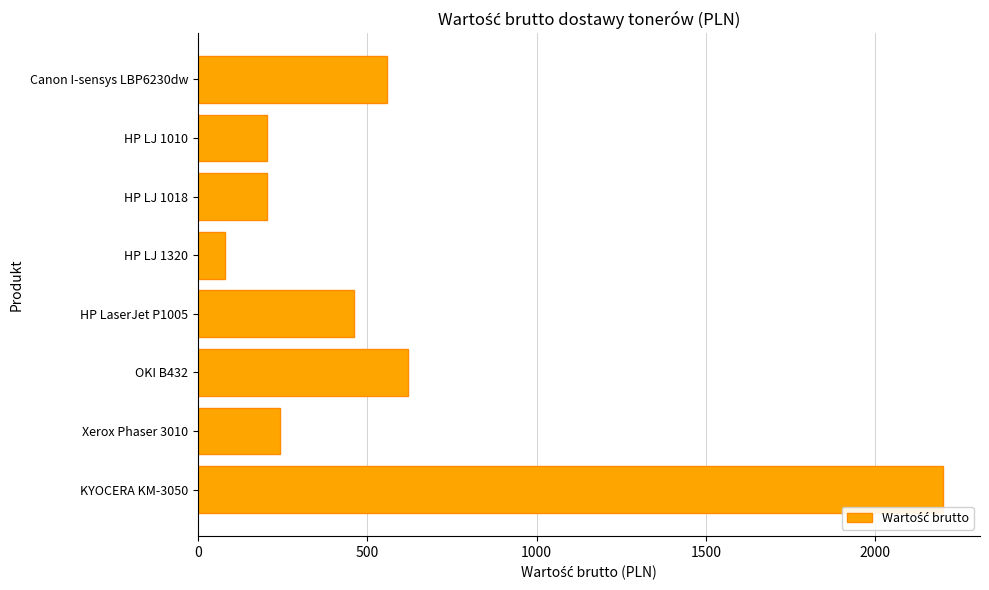

Which has a higher value, HP LaserJet P1005 or Canon I-sensys LBP6230dw?

Canon I-sensys LBP6230dw